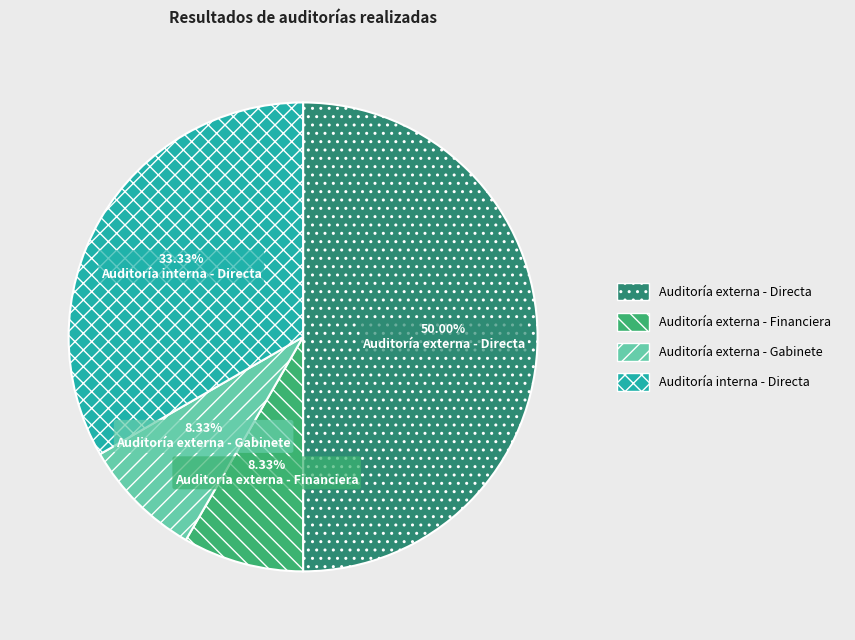

The Auditoría interna - Directa slice represents 33% of the pie. True or false?

True